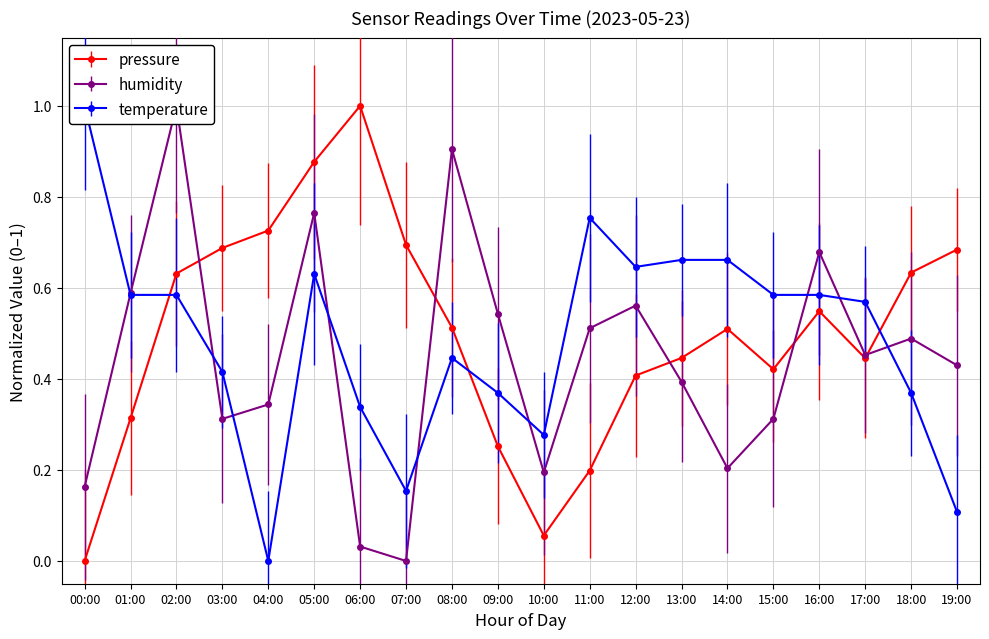

Read the humidity value at 01:00.

0.6